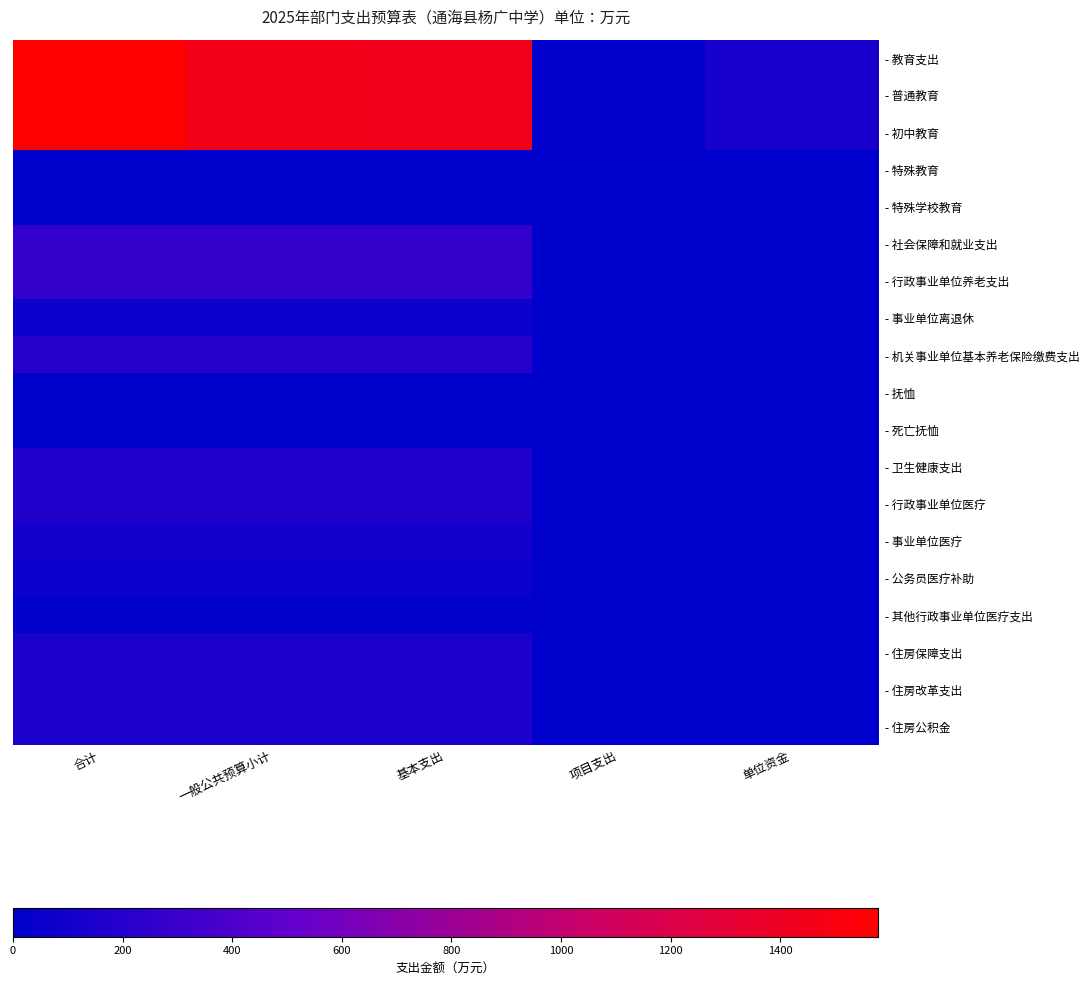

Reading left to right, list all the values displayed in this chart.

- 教育支出: 合计=1579.3	一般公共预算小计=1452.9	基本支出=1445.7	项目支出=7.2	单位资金=126.4
- 普通教育: 合计=1579.2	一般公共预算小计=1452.8	基本支出=1445.7	项目支出=7.2	单位资金=126.4
- 初中教育: 合计=1579.2	一般公共预算小计=1452.8	基本支出=1445.7	项目支出=7.2	单位资金=126.4
- 特殊教育: 合计=0.1	一般公共预算小计=0.1	基本支出=0.0	项目支出=0.1	单位资金=0.0
- 特殊学校教育: 合计=0.1	一般公共预算小计=0.1	基本支出=0.0	项目支出=0.1	单位资金=0.0
- 社会保障和就业支出: 合计=273.2	一般公共预算小计=273.2	基本支出=267.7	项目支出=5.5	单位资金=0.0
- 行政事业单位养老支出: 合计=267.7	一般公共预算小计=267.7	基本支出=267.7	项目支出=0.0	单位资金=0.0
- 事业单位离退休: 合计=61.9	一般公共预算小计=61.9	基本支出=61.9	项目支出=0.0	单位资金=0.0
- 机关事业单位基本养老保险缴费支出: 合计=205.8	一般公共预算小计=205.8	基本支出=205.8	项目支出=0.0	单位资金=0.0
- 抚恤: 合计=5.5	一般公共预算小计=5.5	基本支出=0.0	项目支出=5.5	单位资金=0.0
- 死亡抚恤: 合计=5.5	一般公共预算小计=5.5	基本支出=0.0	项目支出=5.5	单位资金=0.0
- 卫生健康支出: 合计=181.7	一般公共预算小计=181.7	基本支出=181.7	项目支出=0.0	单位资金=0.0
- 行政事业单位医疗: 合计=181.7	一般公共预算小计=181.7	基本支出=181.7	项目支出=0.0	单位资金=0.0
- 事业单位医疗: 合计=106.8	一般公共预算小计=106.8	基本支出=106.8	项目支出=0.0	单位资金=0.0
- 公务员医疗补助: 合计=65.7	一般公共预算小计=65.7	基本支出=65.7	项目支出=0.0	单位资金=0.0
- 其他行政事业单位医疗支出: 合计=9.2	一般公共预算小计=9.2	基本支出=9.2	项目支出=0.0	单位资金=0.0
- 住房保障支出: 合计=153.8	一般公共预算小计=153.8	基本支出=153.8	项目支出=0.0	单位资金=0.0
- 住房改革支出: 合计=153.8	一般公共预算小计=153.8	基本支出=153.8	项目支出=0.0	单位资金=0.0
- 住房公积金: 合计=153.8	一般公共预算小计=153.8	基本支出=153.8	项目支出=0.0	单位资金=0.0